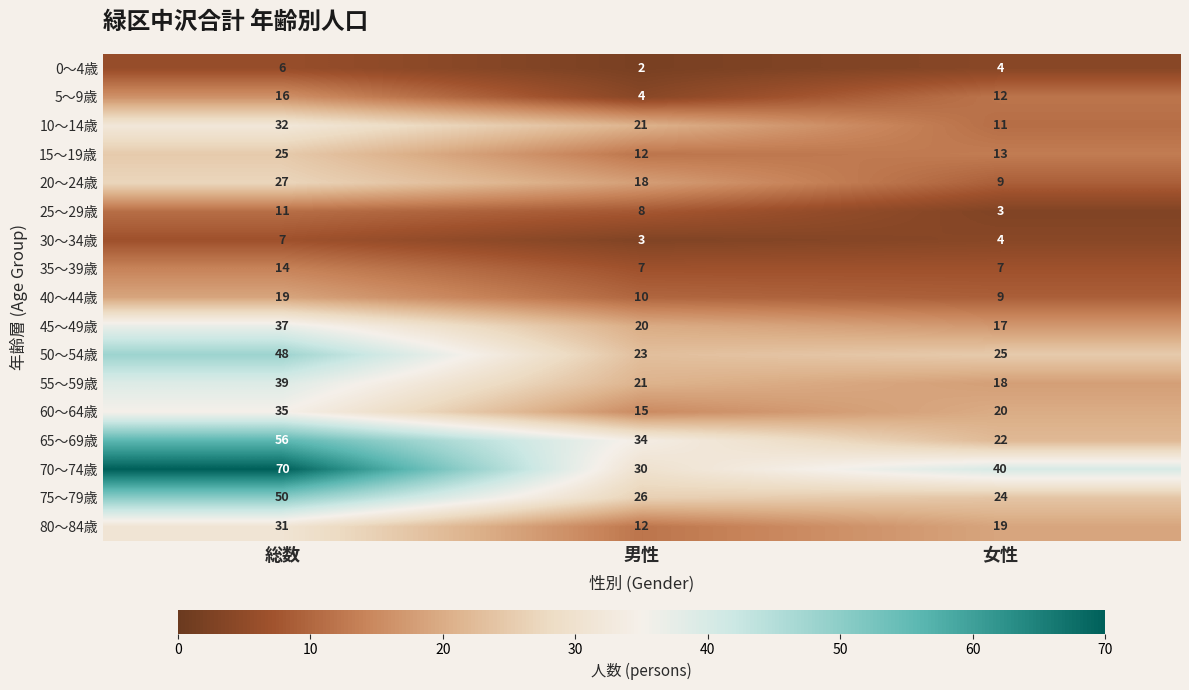

At which label is 25～29歳 closest to 7?

男性